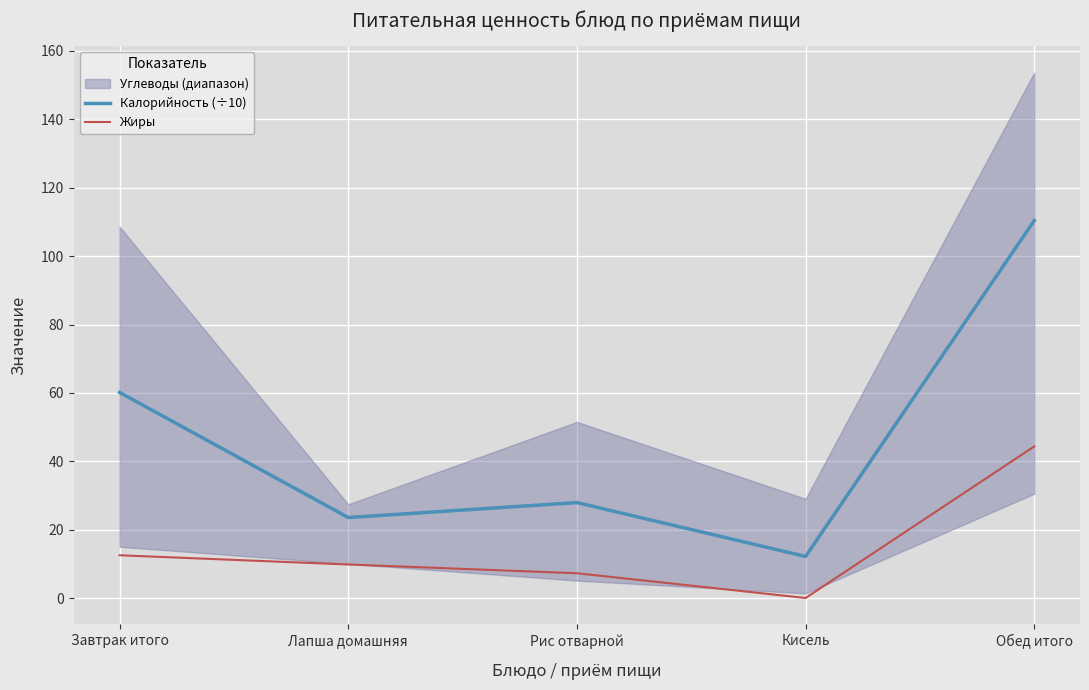

Reading left to right, what are all the values shown in this chart?

Калорийность (÷10): 60.1	23.5	27.9	12.2	110.4
Жиры: 12.5	9.8	7.2	0.0	44.3